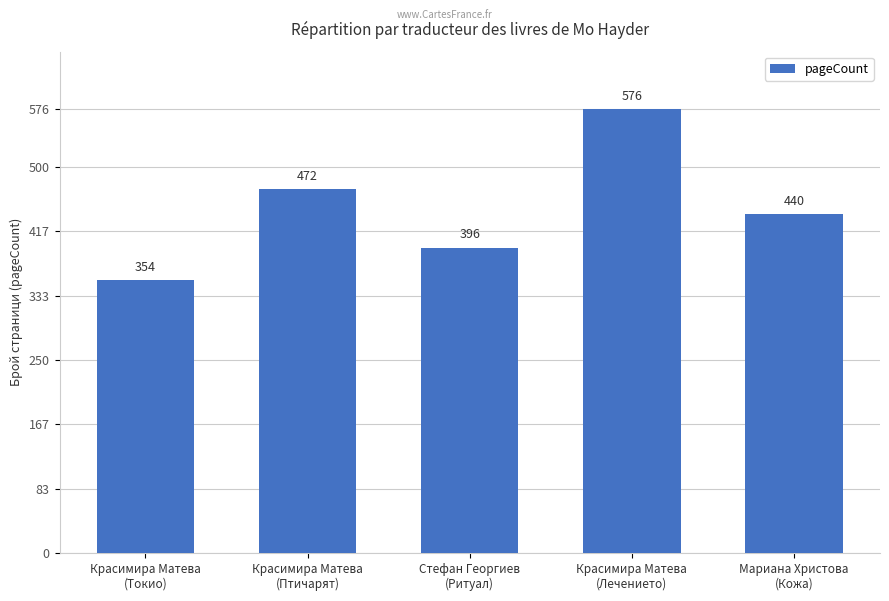

At which category does the chart reach its minimum across all series?

Красимира Матева
(Токио)